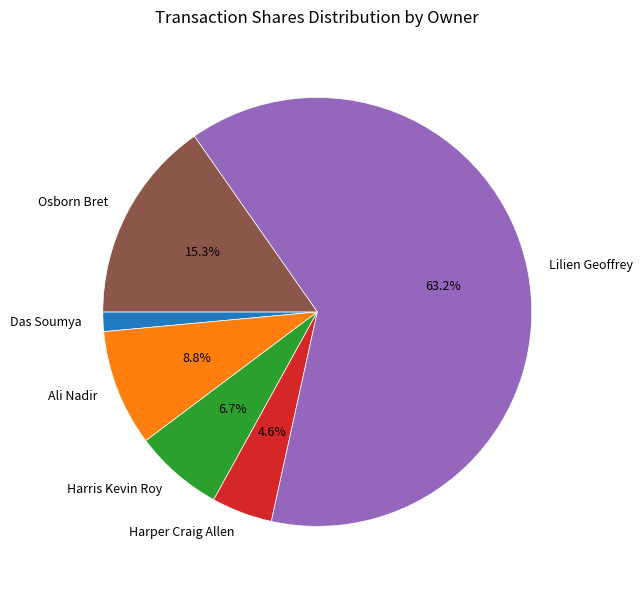

Rank the categories by value from lowest to highest.

Das Soumya, Harper Craig Allen, Harris Kevin Roy, Ali Nadir, Osborn Bret, Lilien Geoffrey